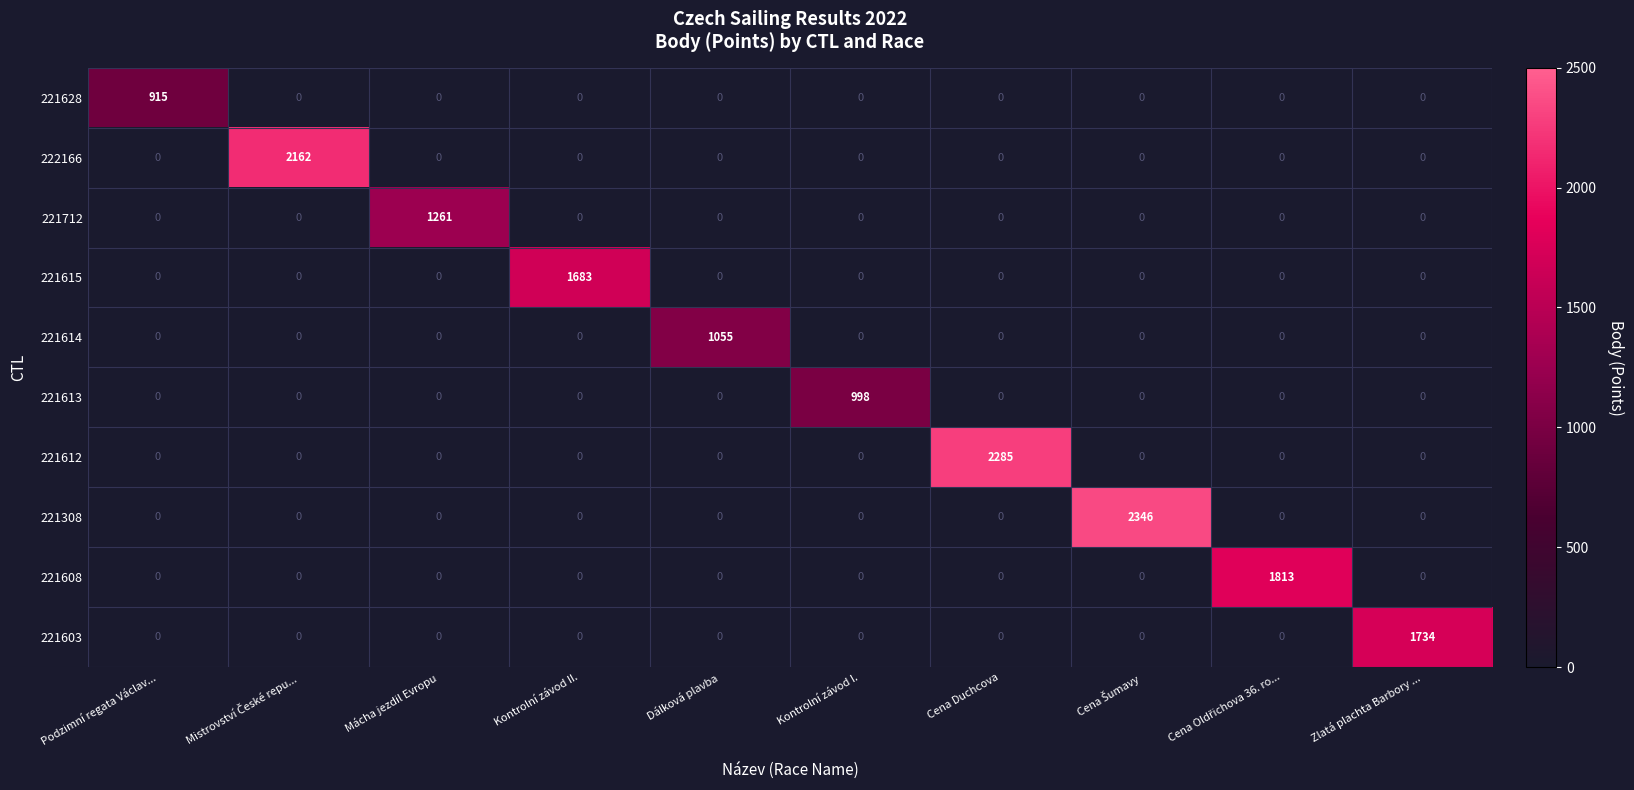

What is the highest value of the 221628 series?

915